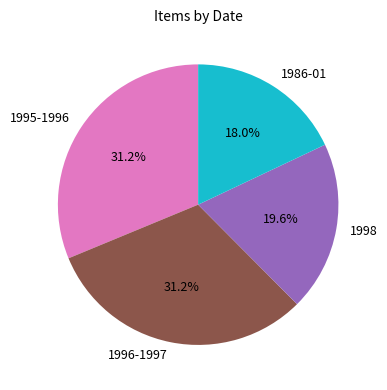

Is it true that 1995-1996 is 31% of the pie?

True